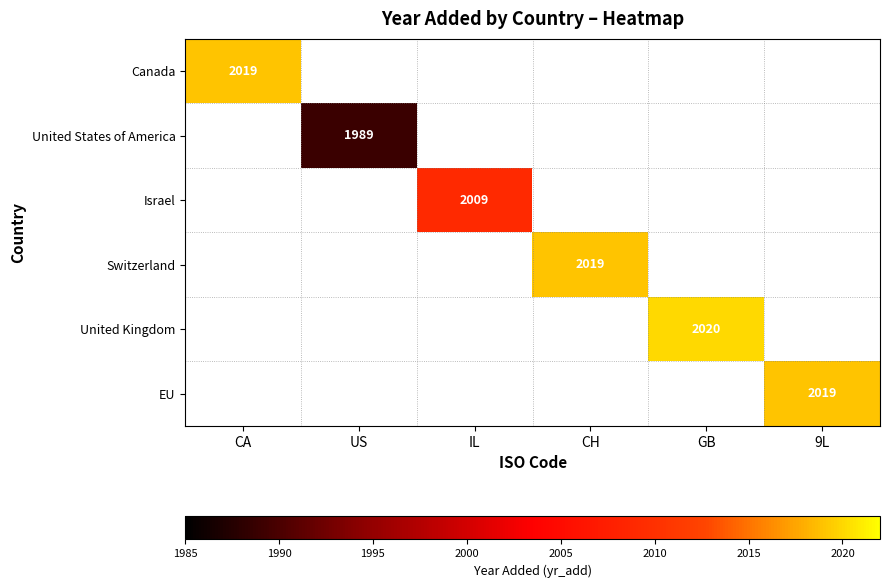

The value of United States of America at US is 947. True or false?

False